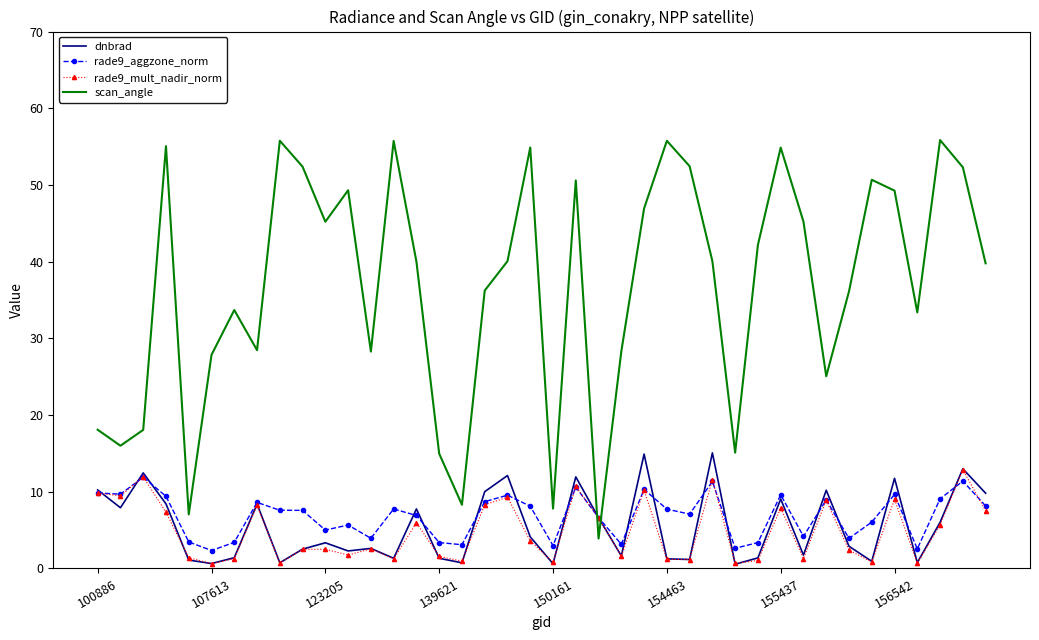

What is the highest value of the rade9_mult_nadir_norm series?

12.9